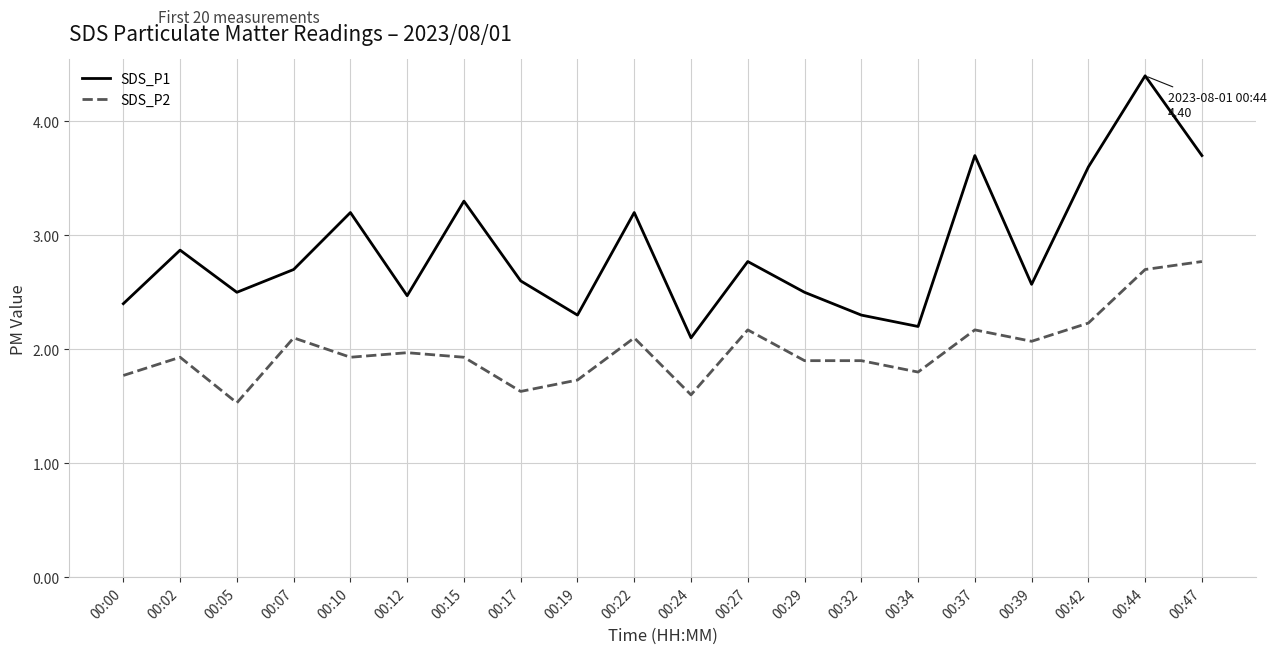

What is the total value across all series at 00:05?

4.0